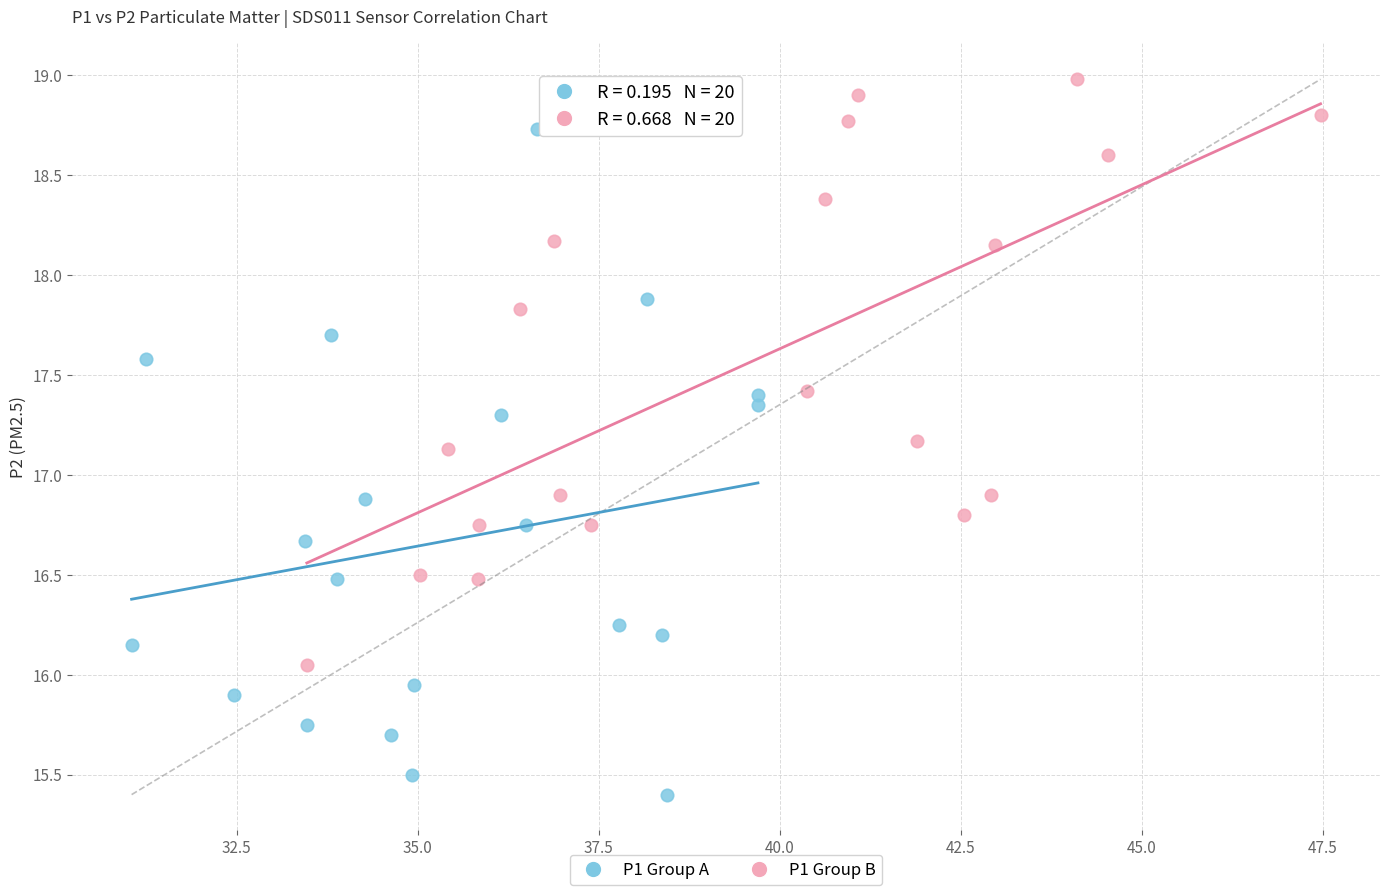

Which series has the largest Y range (max minus min)?

P1 Group A